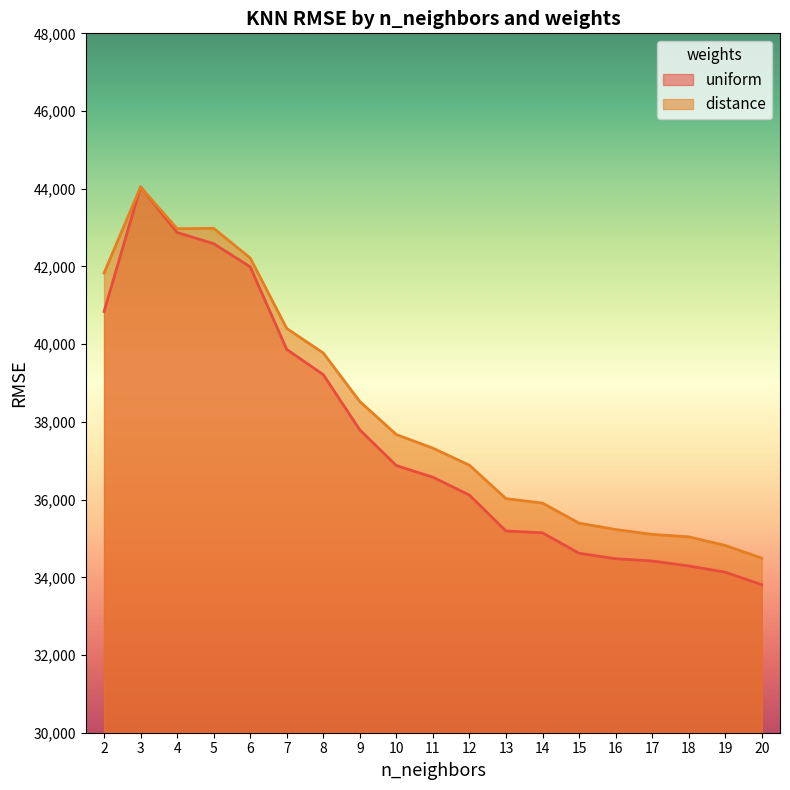

Is it true that uniform equals 45791.5 at 20?

False